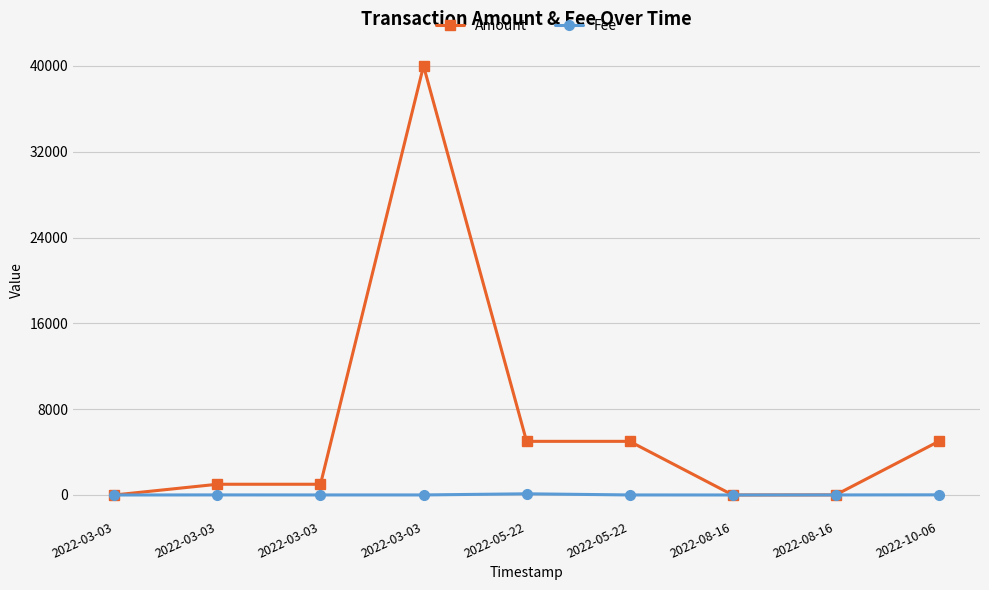

At which category does Amount reach its first local peak?

2022-03-03